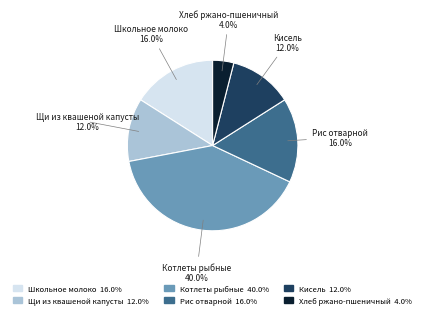

Is there a majority slice in this chart?

No